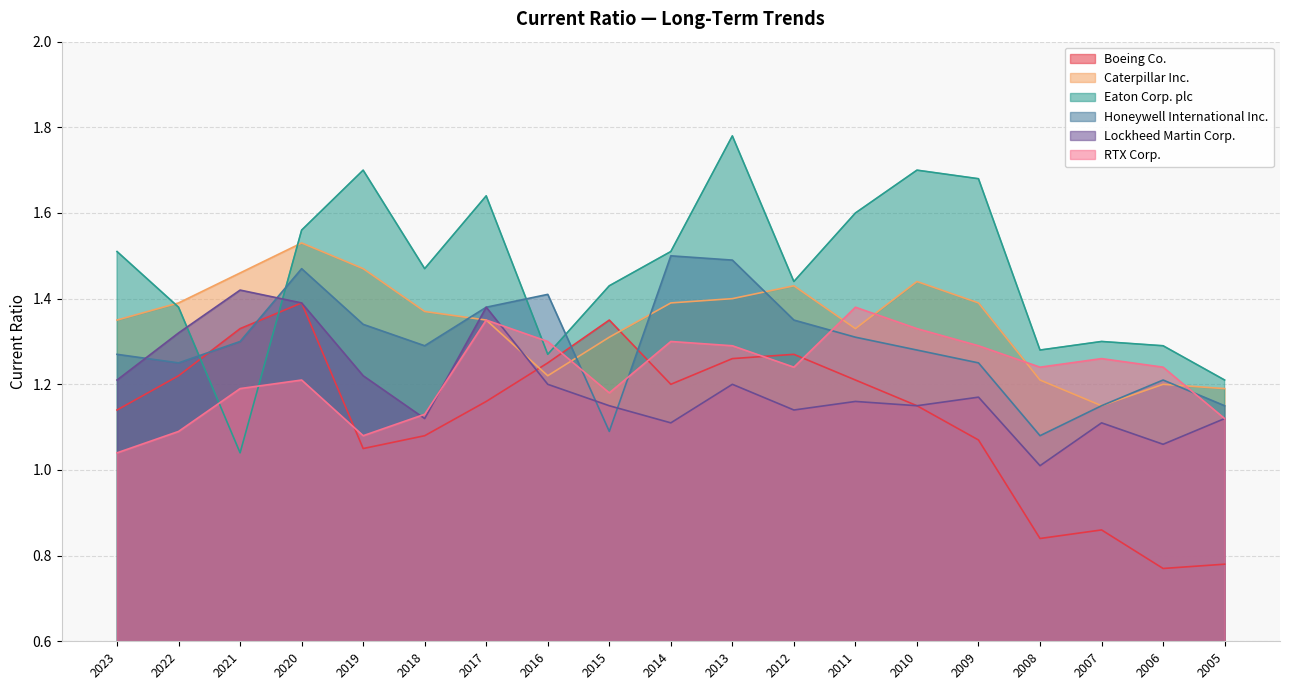

What are all the series names shown in the legend?

Boeing Co., Caterpillar Inc., Eaton Corp. plc, Honeywell International Inc., Lockheed Martin Corp., RTX Corp.